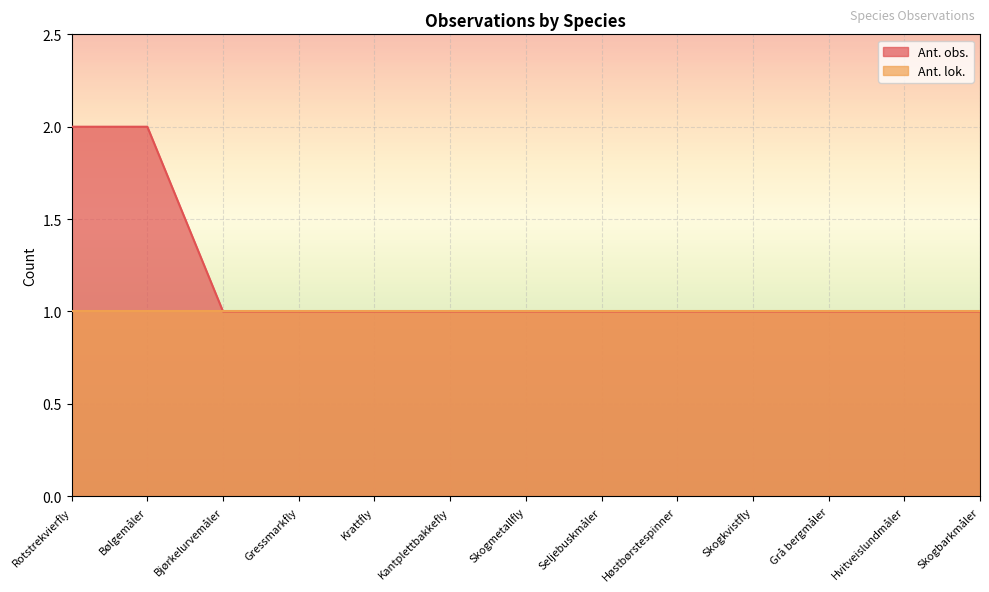

Where is the data nearest to the value 1?

Bjørkelurvemåler